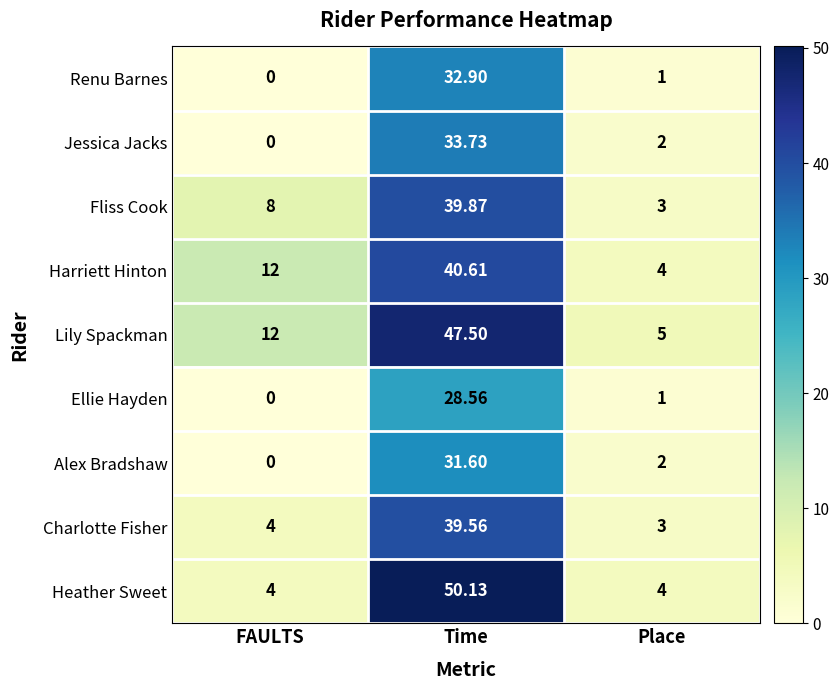

Between FAULTS and Time, which series saw the biggest shift?

Heather Sweet